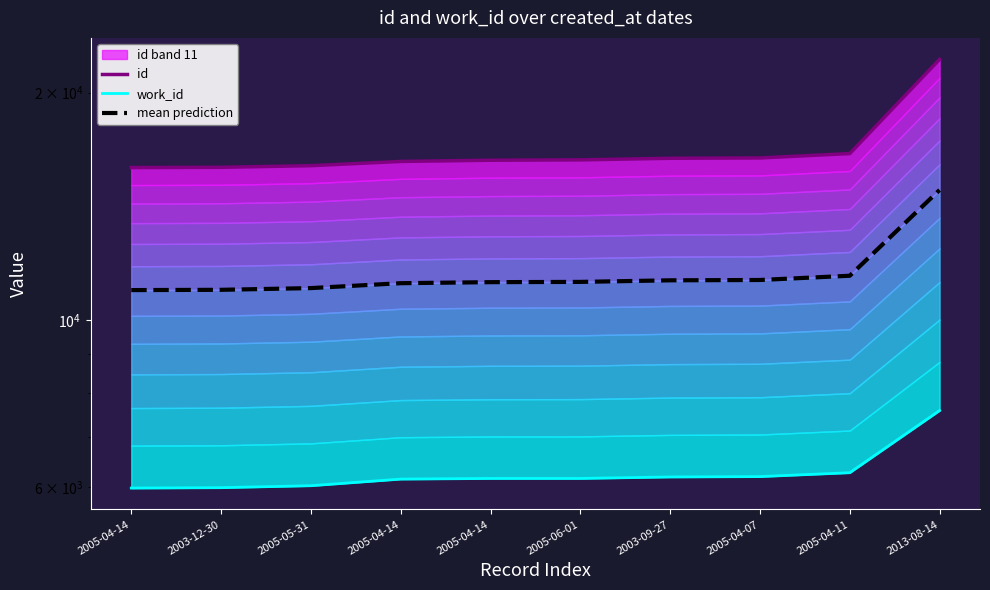

What is the total value across all series at 2005-04-14?

32850.0